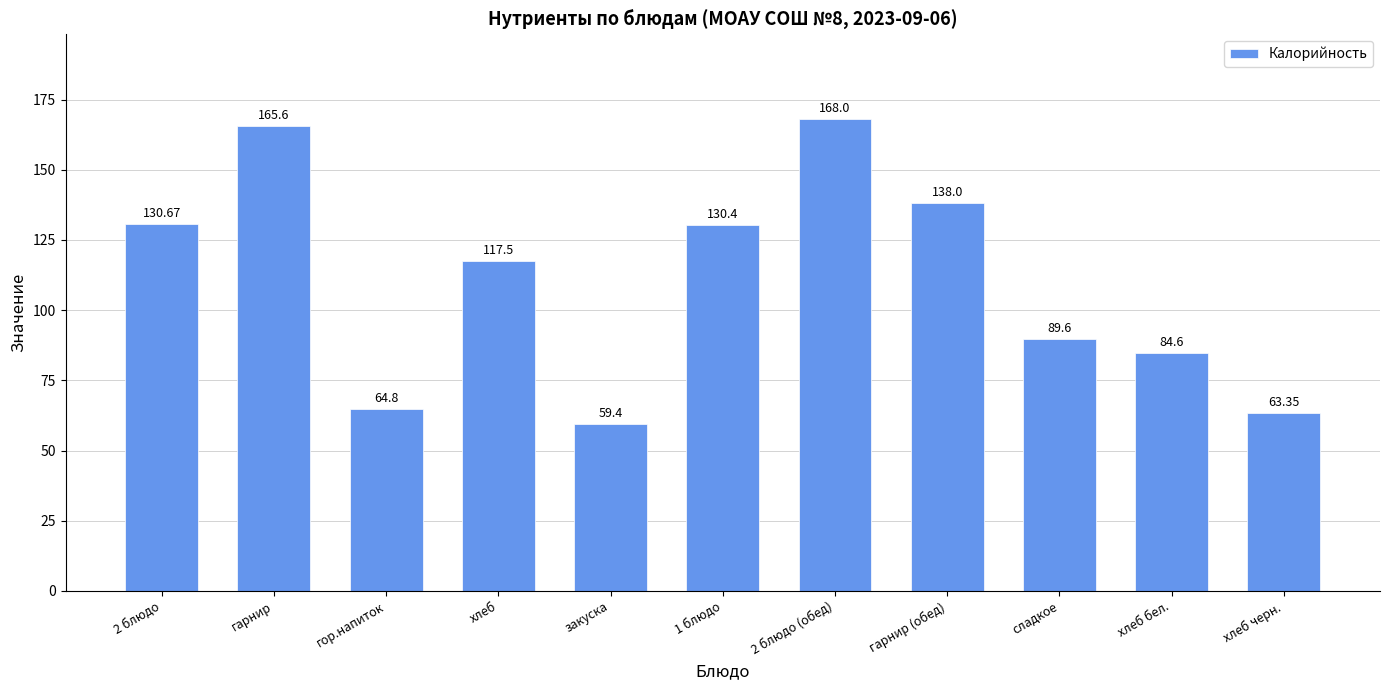

List the labels in order of value, largest first.

2 блюдо (обед), гарнир, гарнир (обед), 2 блюдо, 1 блюдо, хлеб, сладкое, хлеб бел., гор.напиток, хлеб черн., закуска